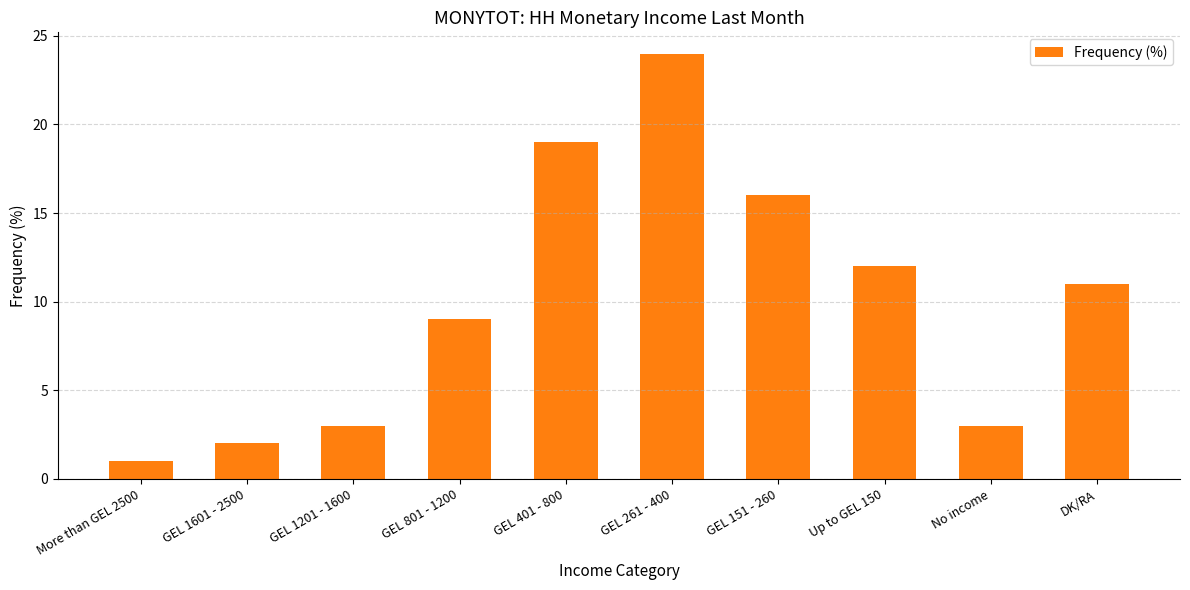

What is the value of the 10th bar from the left?

11